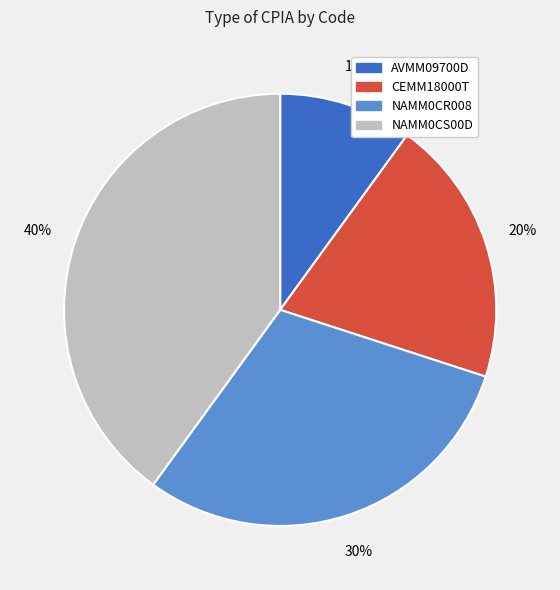

How many slices are in this pie chart?

4